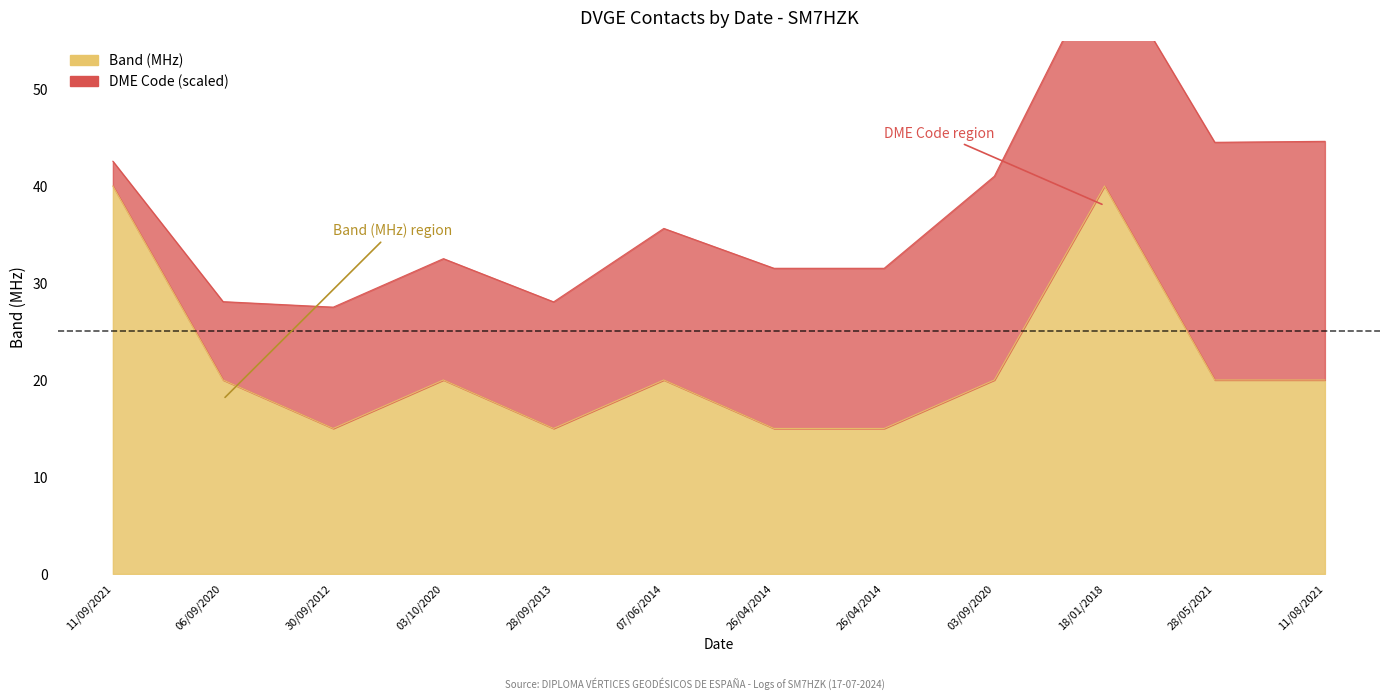

What is the ratio of the value at 28/05/2021 to the value at 11/09/2021?

0.5